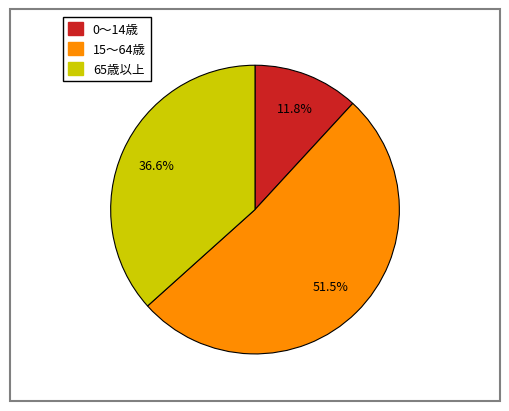

Rank the categories by value from highest to lowest.

15～64歳, 65歳以上, 0～14歳